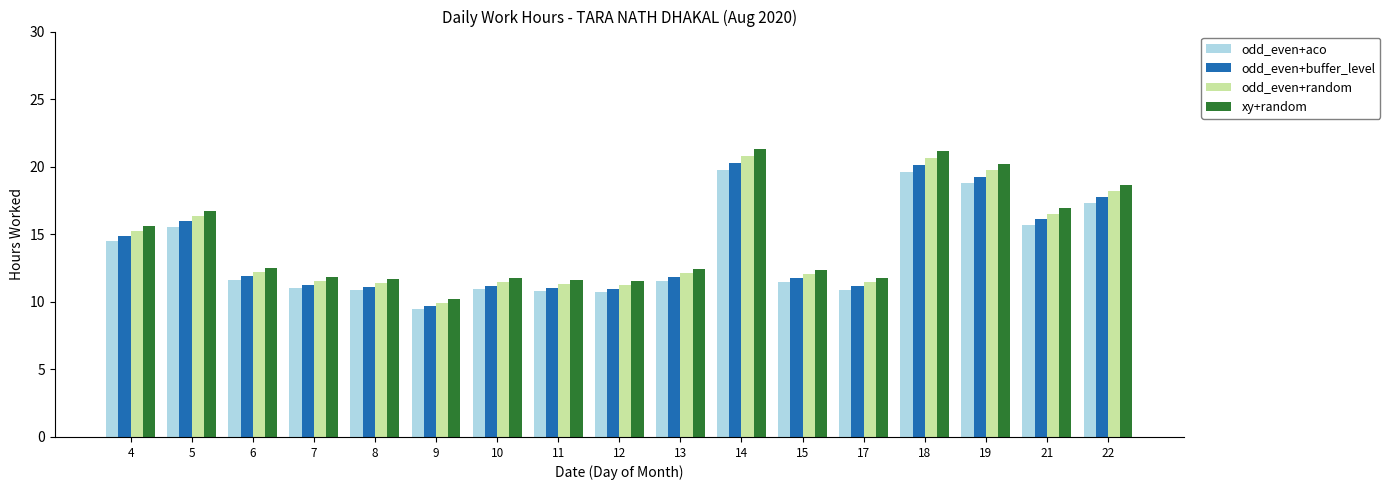

Is the value of xy+random at 14 greater than the value of odd_even+random at 9?

Yes